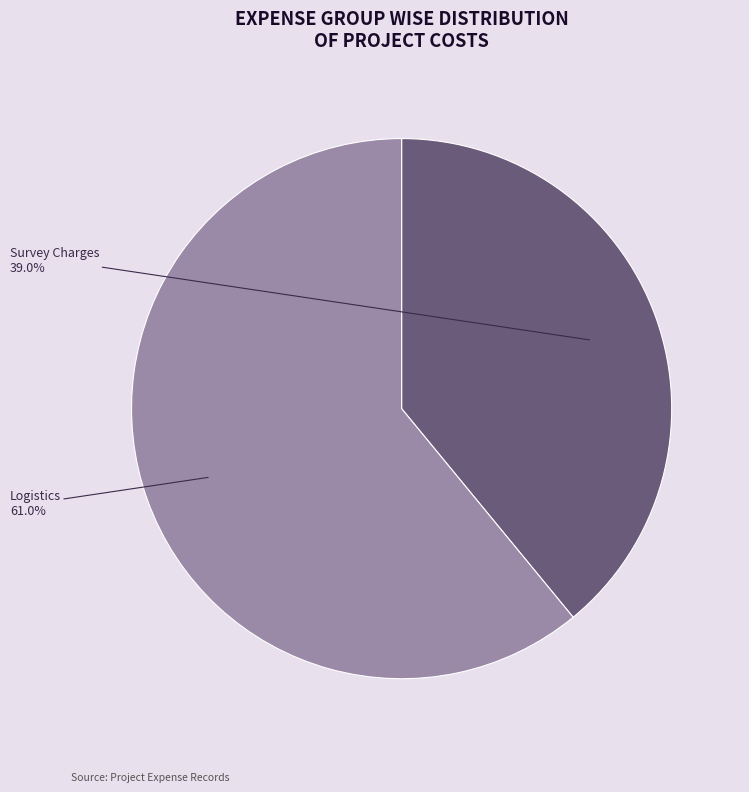

To the nearest percent, what is the difference between the largest and smallest slice percentages?

22%